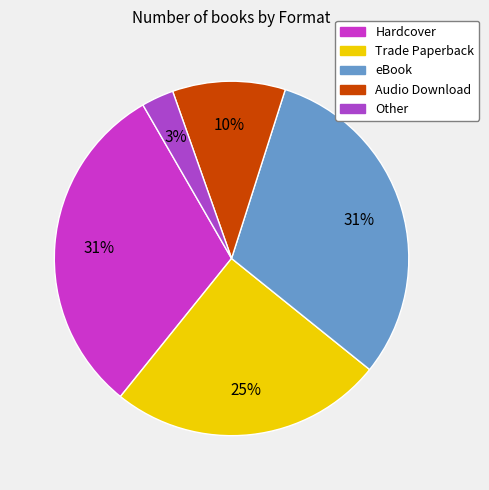

What percentage do Audio Download and Hardcover together represent?

41.2%